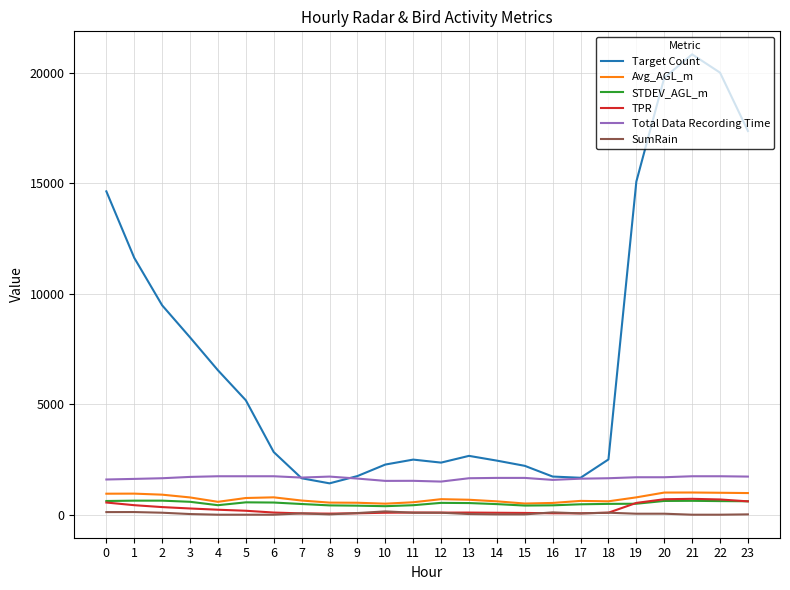

What is the sum of the STDEV_AGL_m values at 8 and 16?

845.7